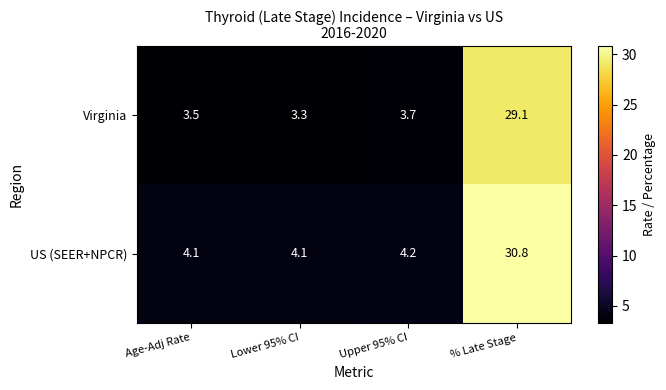

What is the total value across all series at Lower 95% CI?

7.4